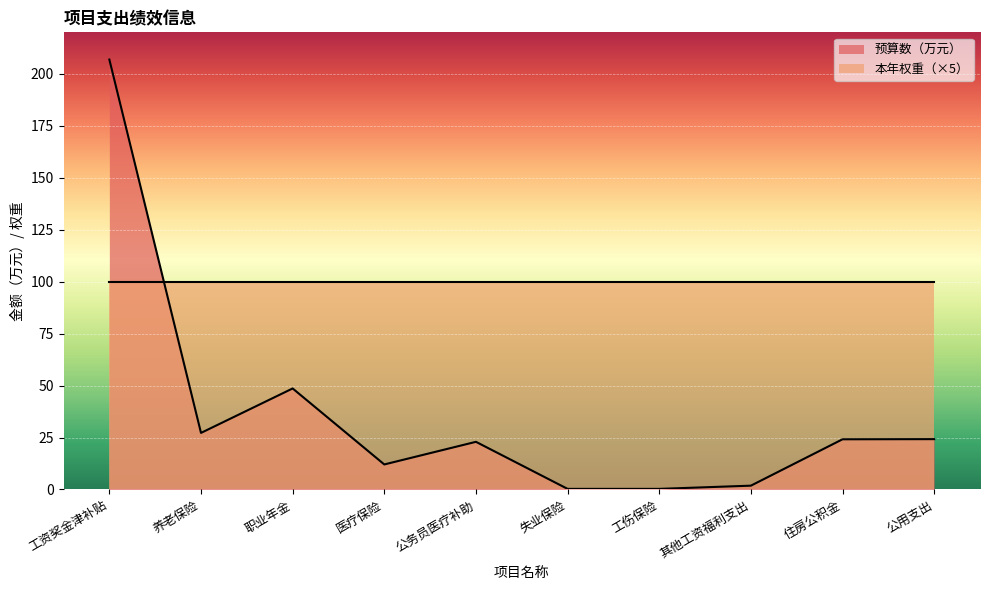

List the labels in order of value, smallest first.

失业保险, 工伤保险, 其他工资福利支出, 医疗保险, 公务员医疗补助, 住房公积金, 公用支出, 养老保险, 职业年金, 工资奖金津补贴